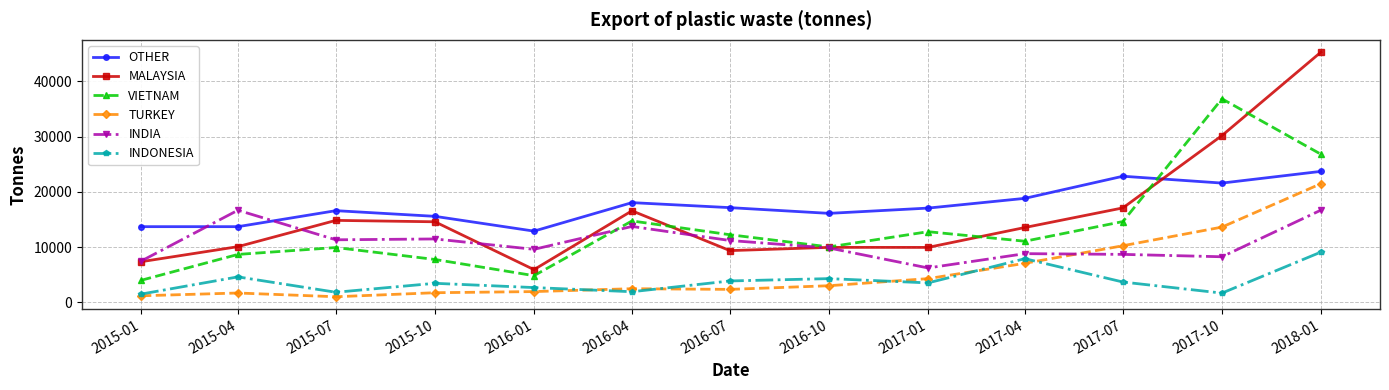

How many series are shown in this chart?

6